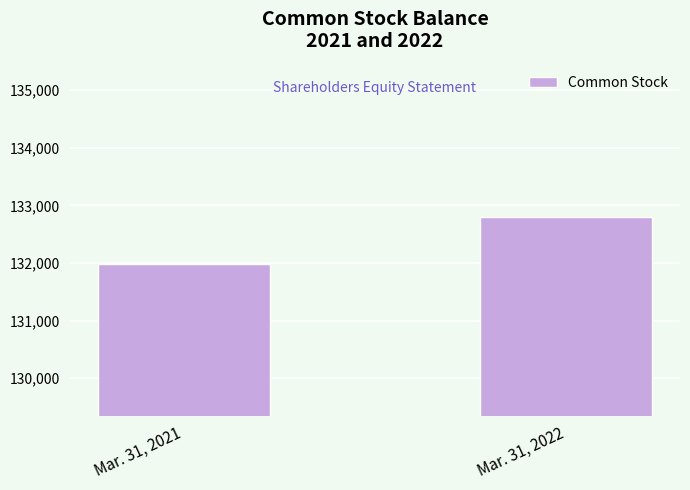

Is it true that the value at Mar. 31, 2021 is 131991?

True